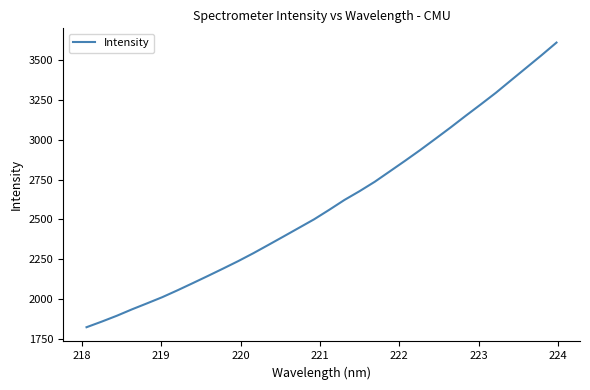

What is the minimum value shown in the chart?

1823.3